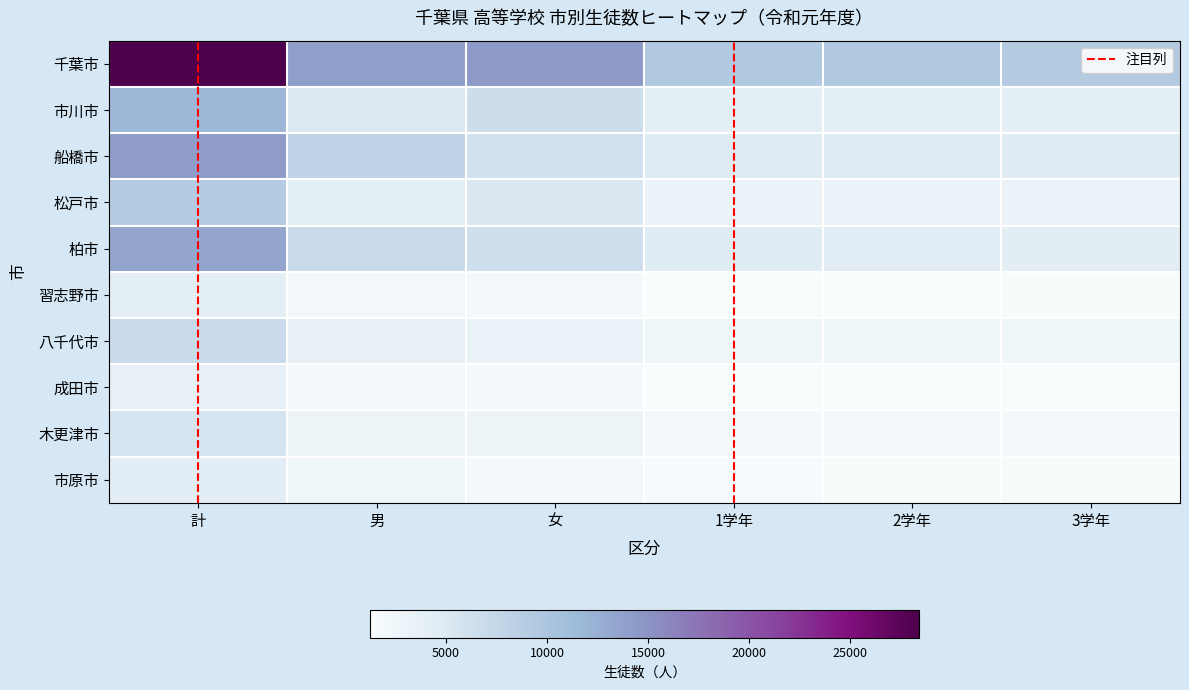

Is the value of 柏市 at 女 greater than the value of 千葉市 at 女?

No